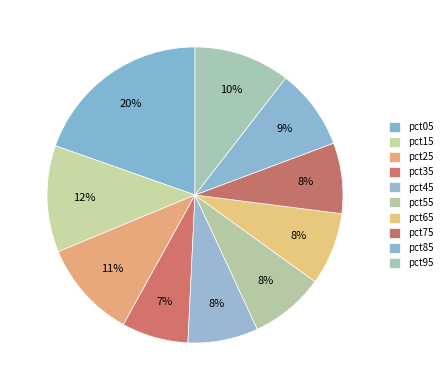

To the nearest percent, what percentage of the pie is pct55?

8%